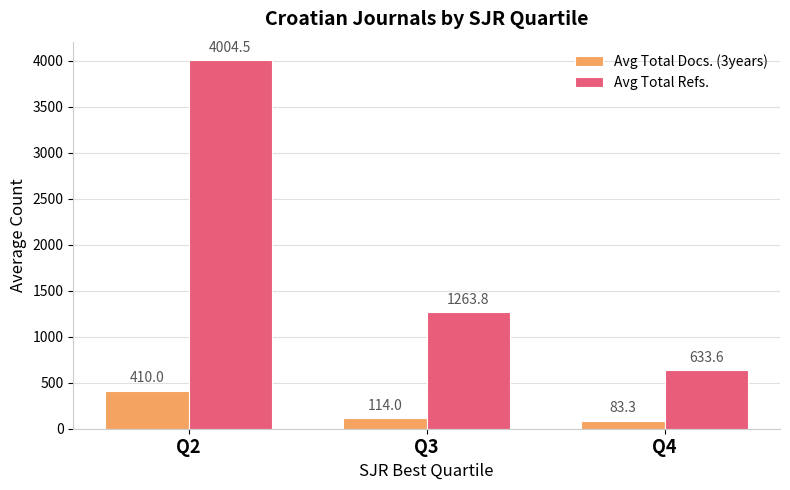

How many groups of bars are there?

3